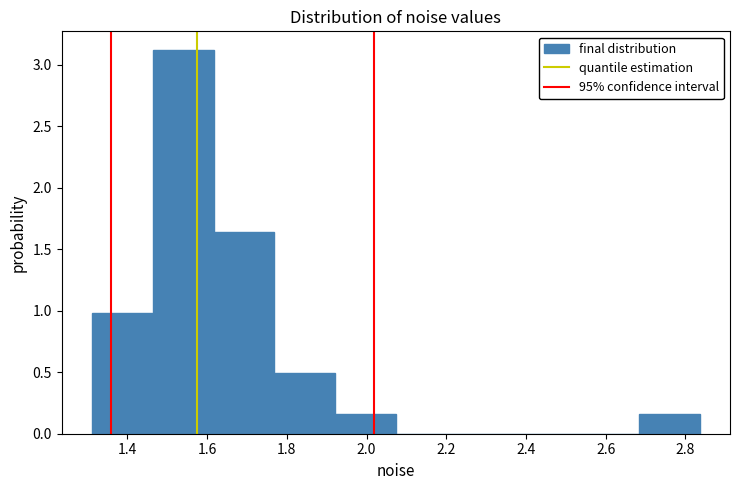

Over which range of the x-axis is the bar tallest?

1.46 to 1.62